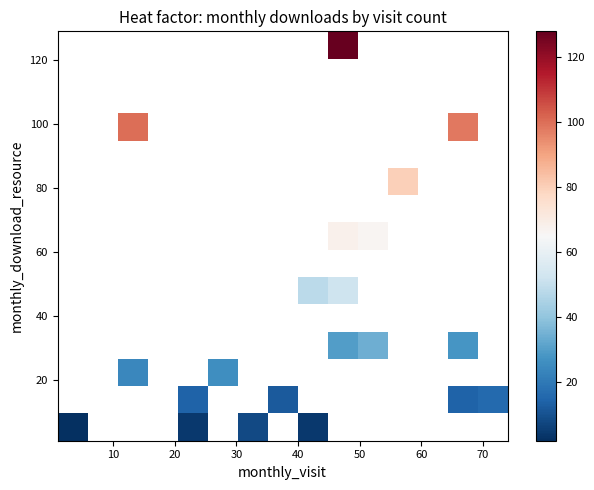

How many data points does each series have?

15